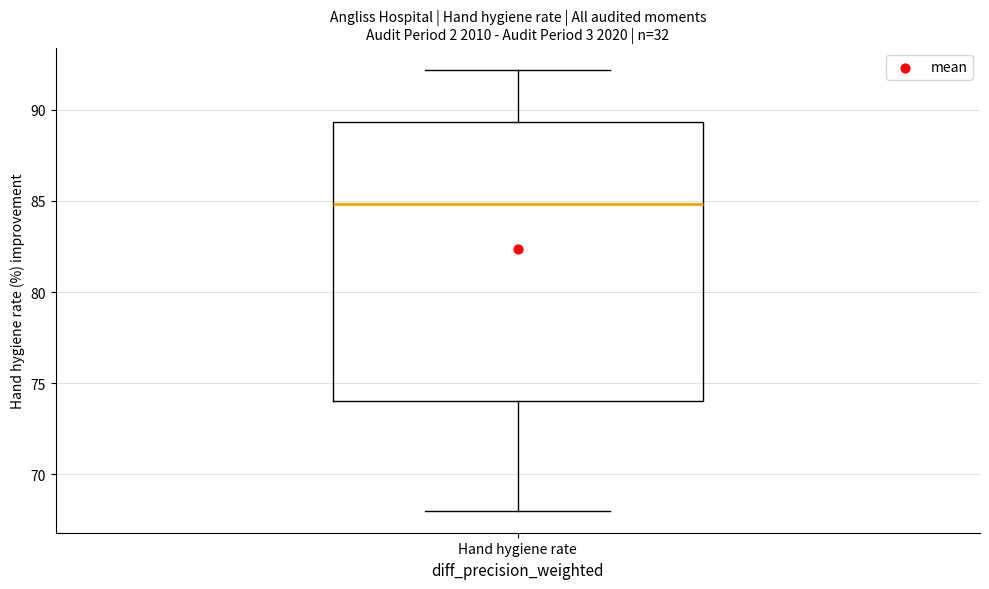

Where does the lower whisker of the box for Hand hygiene rate end on the y-axis? The values are not printed on the chart, so give them approximately, as read against the axis.

68.0